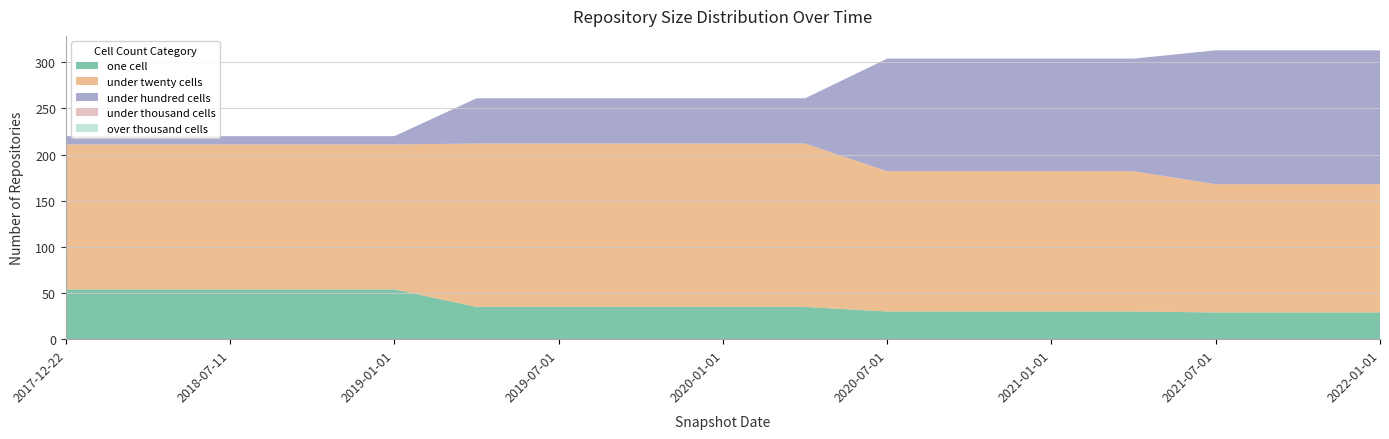

Reading left to right, transcribe all the data shown in this chart.

one_cell: 54	54	54	54	54	35	35	35	35	35	30	30	30	30	29	29	29
under_twenty_cells: 157	157	157	157	157	177	177	177	177	177	152	152	152	152	139	139	139
under_hundred_cells: 9	9	9	9	9	49	49	49	49	49	122	122	122	122	145	145	145
under_thousand_cells: 0	0	0	0	0	0	0	0	0	0	0	0	0	0	0	0	0
over_thousand_cells: 0	0	0	0	0	0	0	0	0	0	0	0	0	0	0	0	0